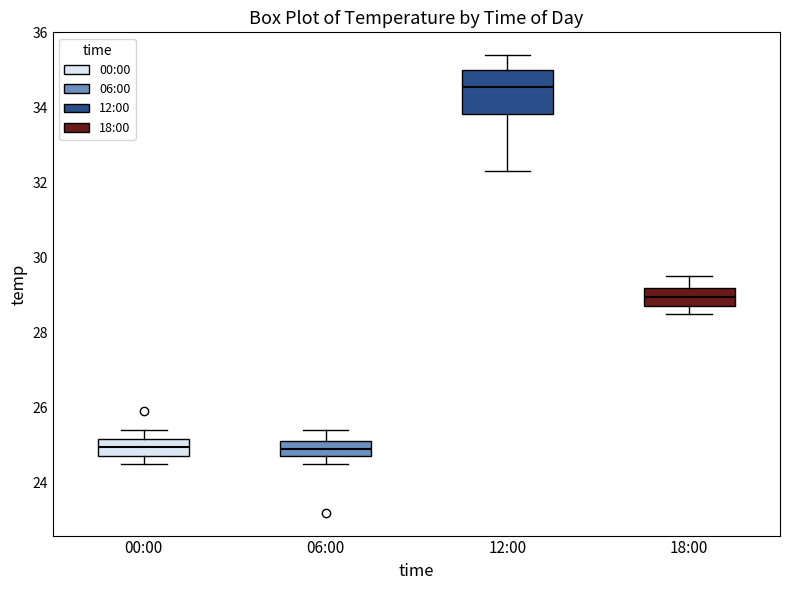

Reading left to right, transcribe this box plot: for each box, give where its median line is, the range the box spans, and where its two whiskers end, as read against the y-axis. The values are not printed on the chart, so give them approximately, as read against the axis.

00:00: median 25.0, box 24.8 to 25.2, whiskers 24.6 to 25.4
06:00: median 25.0, box 24.8 to 25.2, whiskers 24.6 to 25.4
12:00: median 34.6, box 33.8 to 35.0, whiskers 32.4 to 35.4
18:00: median 29.0, box 28.8 to 29.2, whiskers 28.6 to 29.6